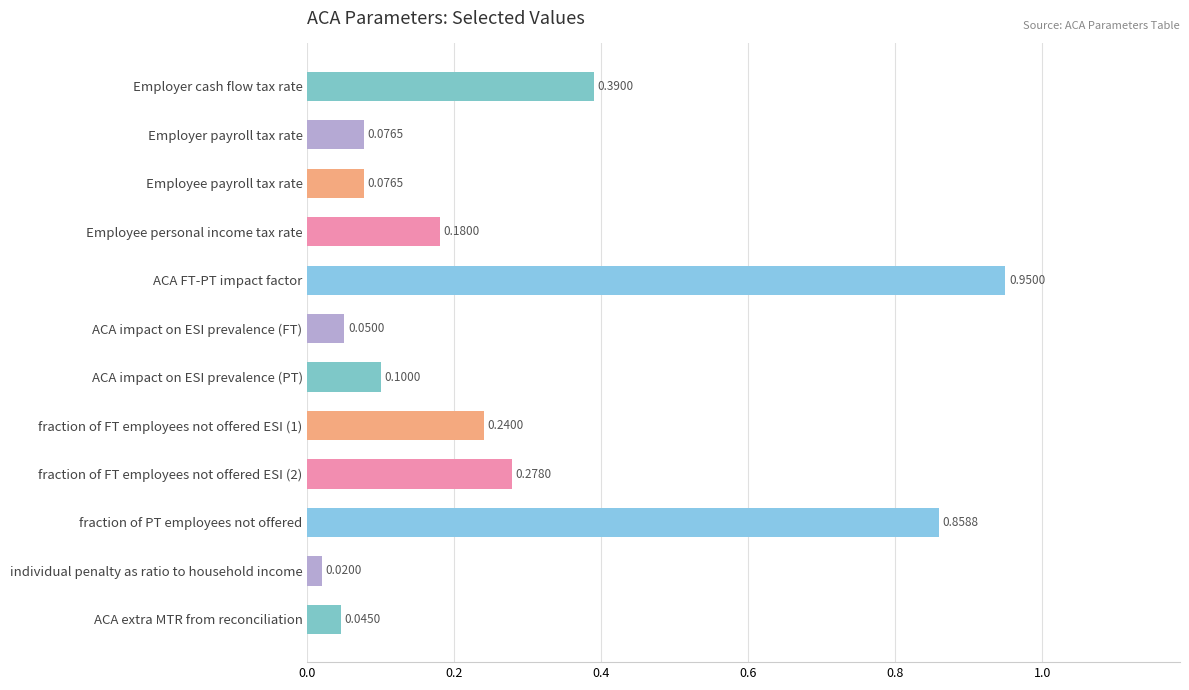

Which category has the highest value across all series?

ACA FT-PT impact factor